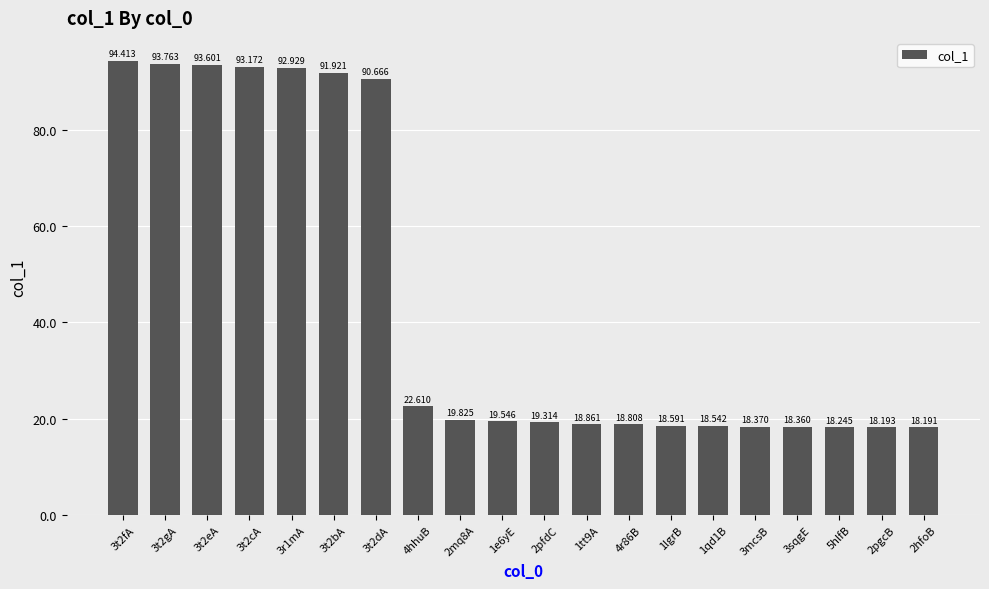

How many data points are above 19?

11